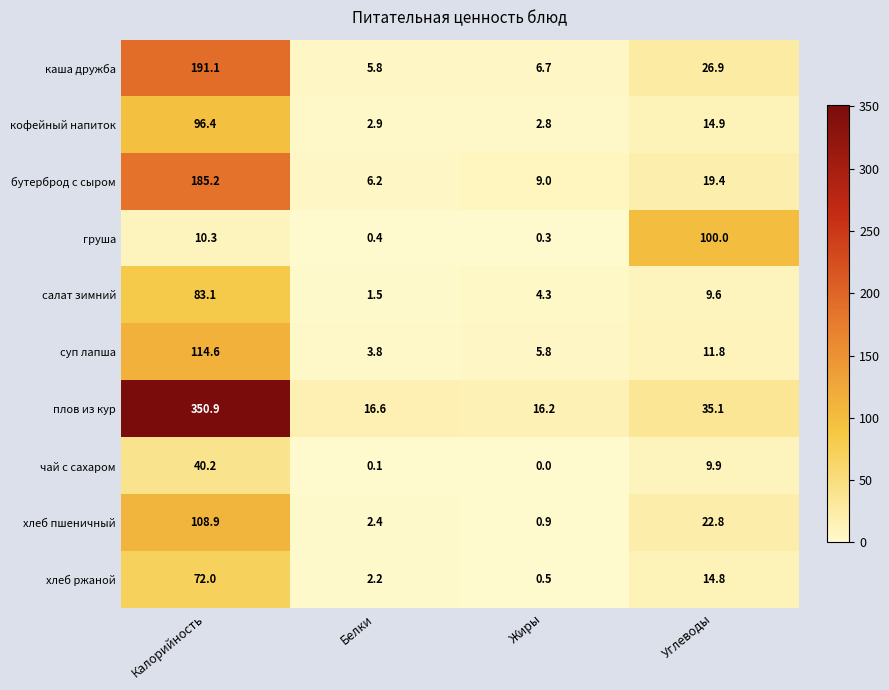

What is the lowest value of the каша дружба series?

5.8